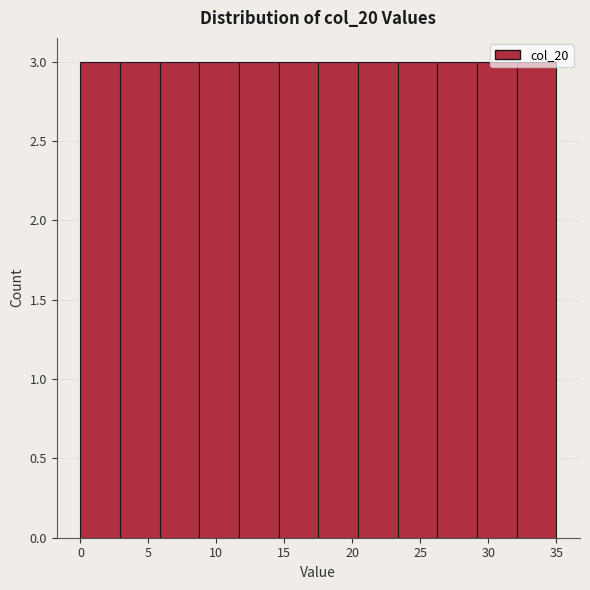

Reading left to right, list every bar in this chart as the range it spans on the x-axis followed by its height. Neither the bar edges nor the heights are printed on the chart, so give them approximately, as read against the axes.

0.0 to 3.0: 3
3.0 to 6.0: 3
6.0 to 9.0: 3
9.0 to 11.5: 3
11.5 to 14.5: 3
14.5 to 17.5: 3
17.5 to 20.5: 3
20.5 to 23.5: 3
23.5 to 26.5: 3
26.5 to 29.0: 3
29.0 to 32.0: 3
32.0 to 35.0: 3